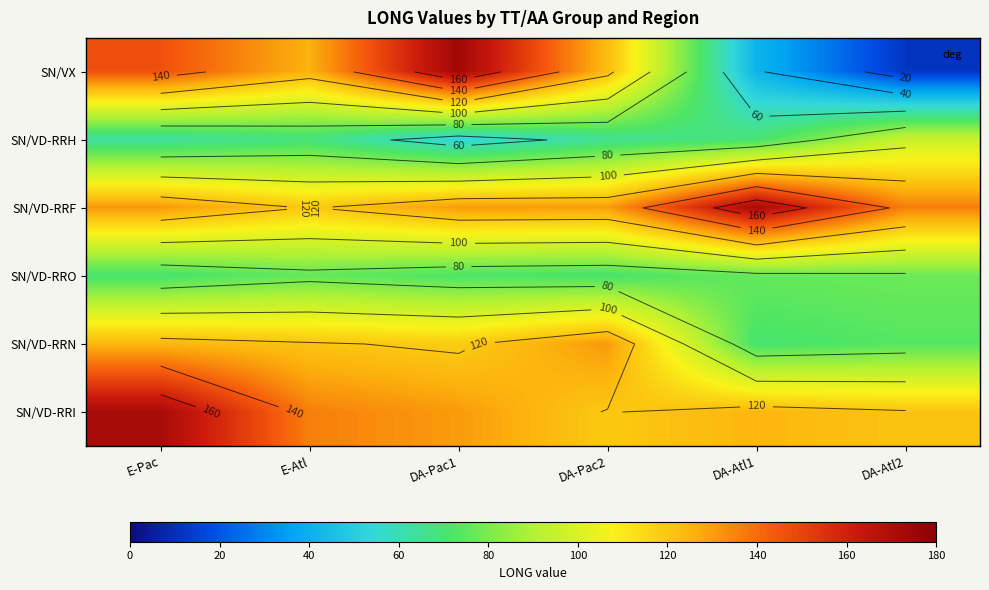

At which category does the chart reach its minimum across all series?

DA-Atl2